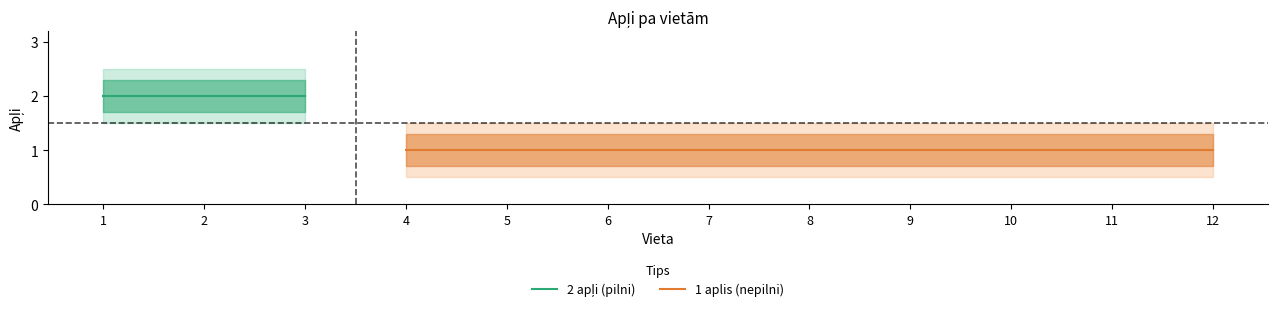

Reading left to right, list all the values displayed in this chart.

Apļi: 2.0	2.0	2.0	1.0	1.0	1.0	1.0	1.0	1.0	1.0	1.0	1.0
Apļi_upper: 2.3	2.3	2.3	1.3	1.3	1.3	1.3	1.3	1.3	1.3	1.3	1.3
Apļi_lower: 1.7	1.7	1.7	0.7	0.7	0.7	0.7	0.7	0.7	0.7	0.7	0.7